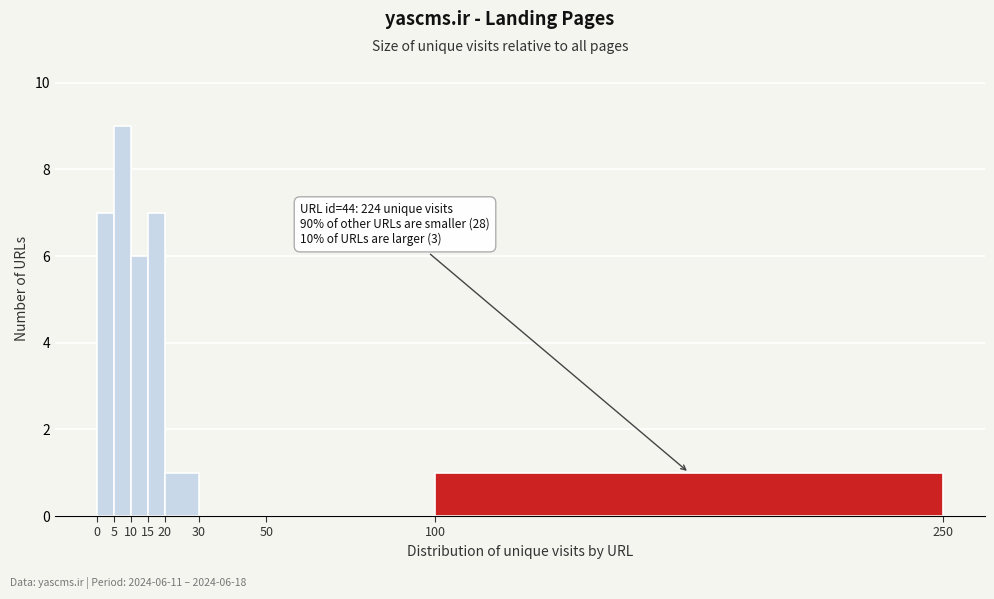

Over which range of the x-axis is the bar tallest?

5 to 10